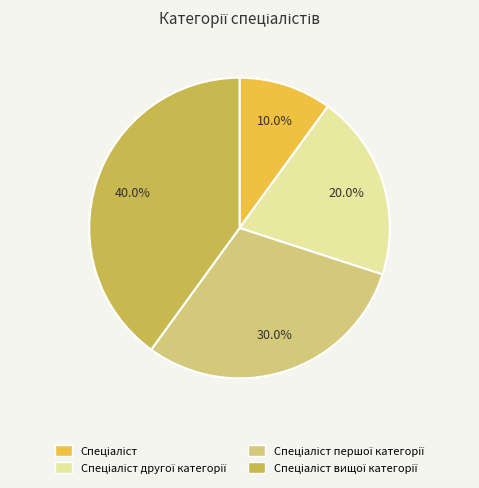

To the nearest percent, what is the difference between the largest and smallest slice percentages?

30%